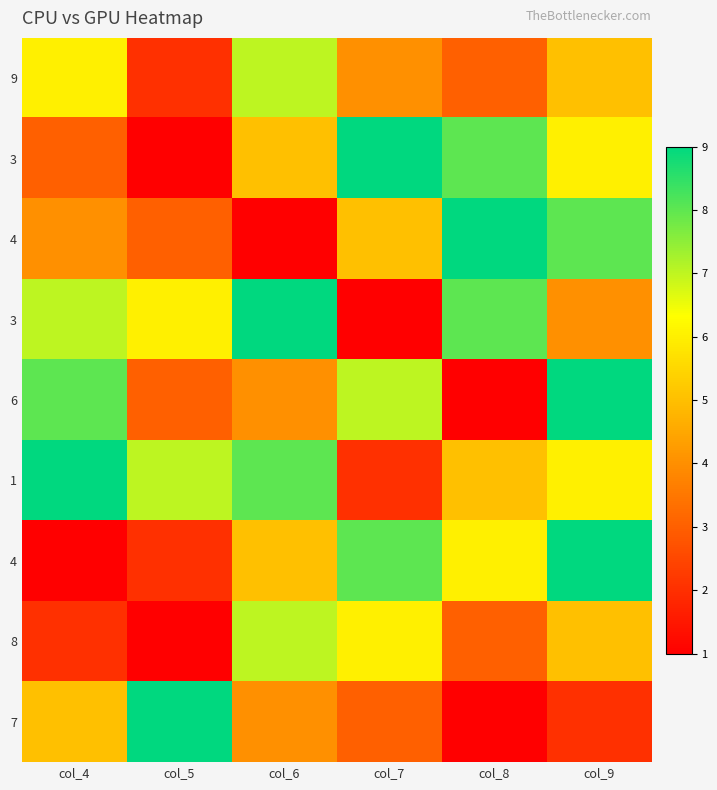

What is the spread (max minus min) of values at col_5?

8